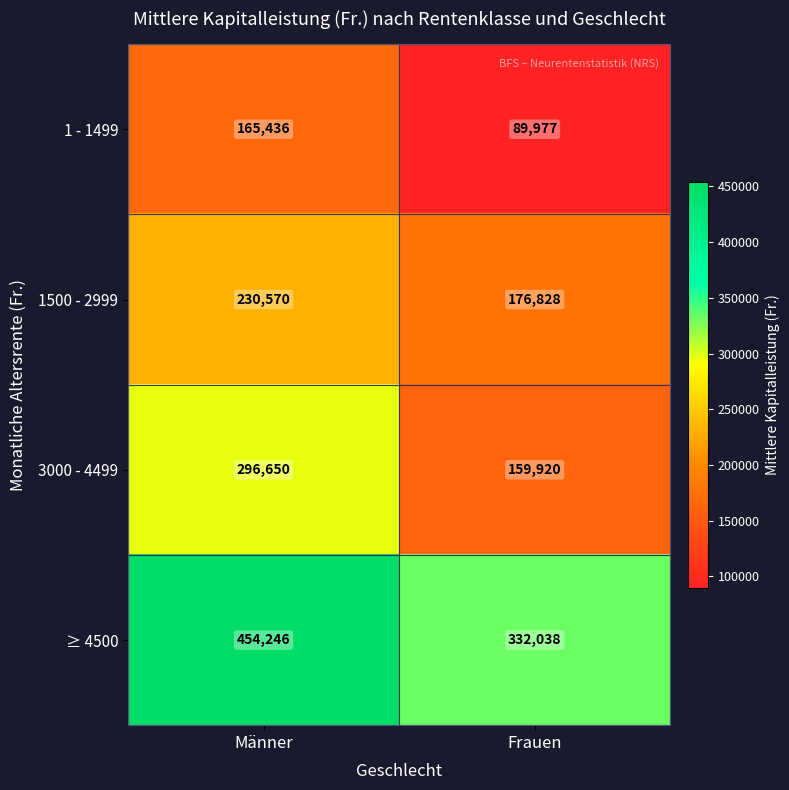

Between Männer and Frauen, which series saw the biggest shift?

3000 - 4499